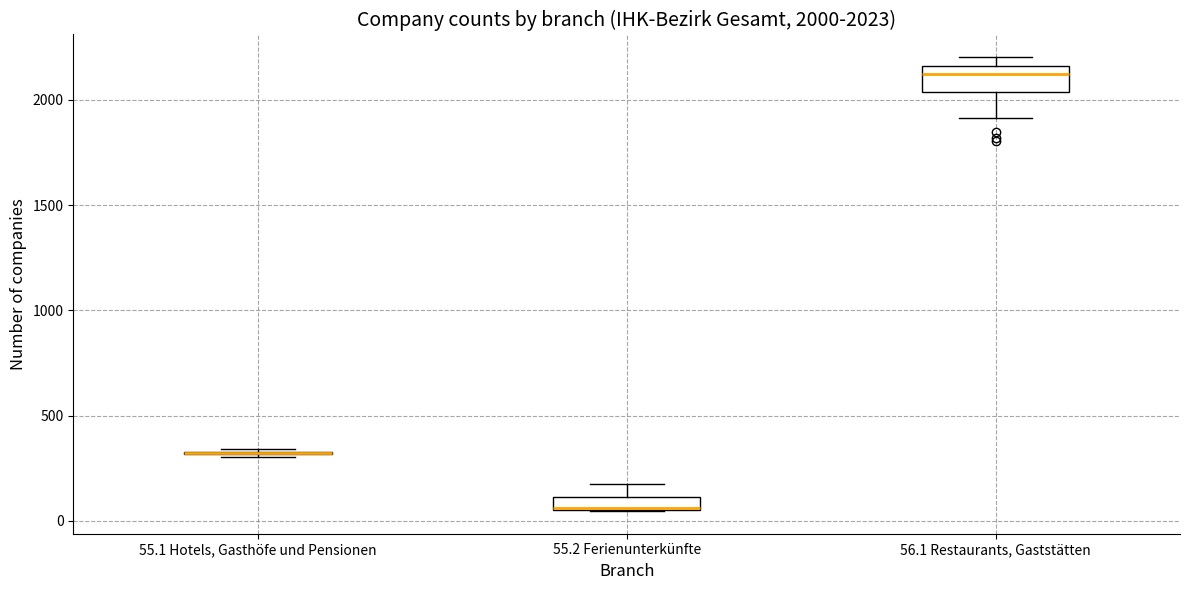

Comparing the boxes themselves (not the whiskers), which one is the tallest?

56.1 Restaurants, Gaststätten